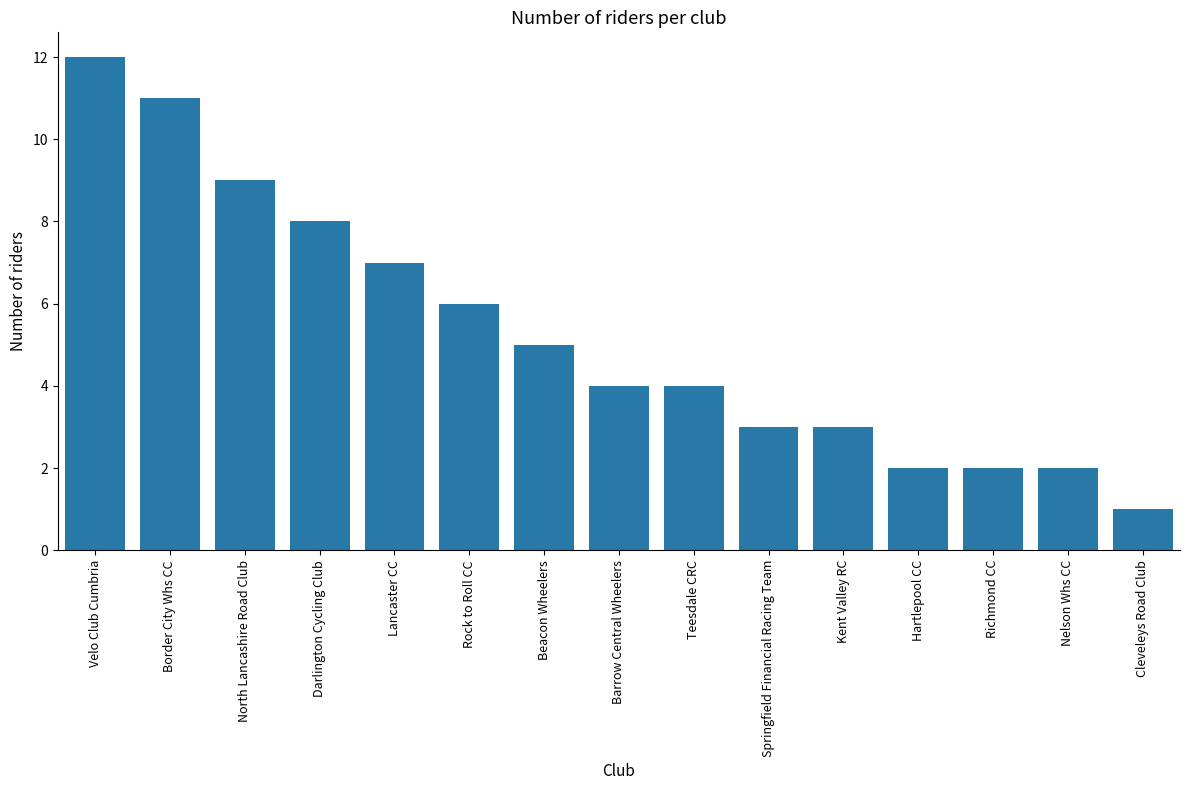

True or false: the data shows 9 at Rock to Roll CC.

False